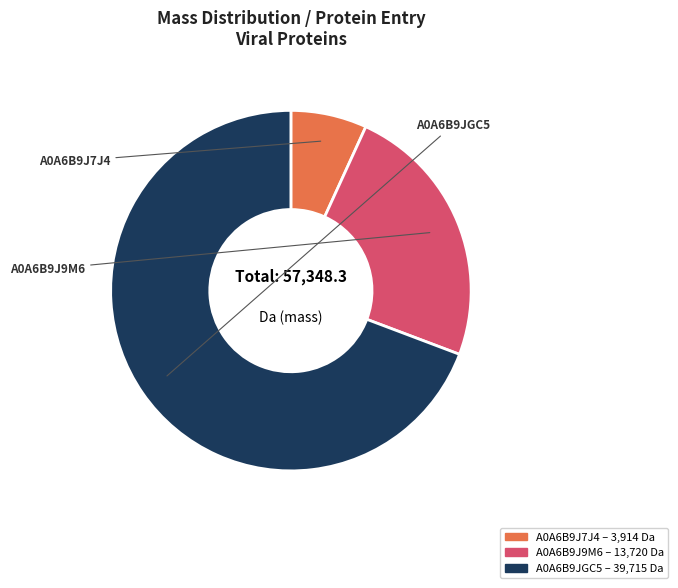

Which has a higher value, A0A6B9J7J4 or A0A6B9J9M6?

A0A6B9J9M6